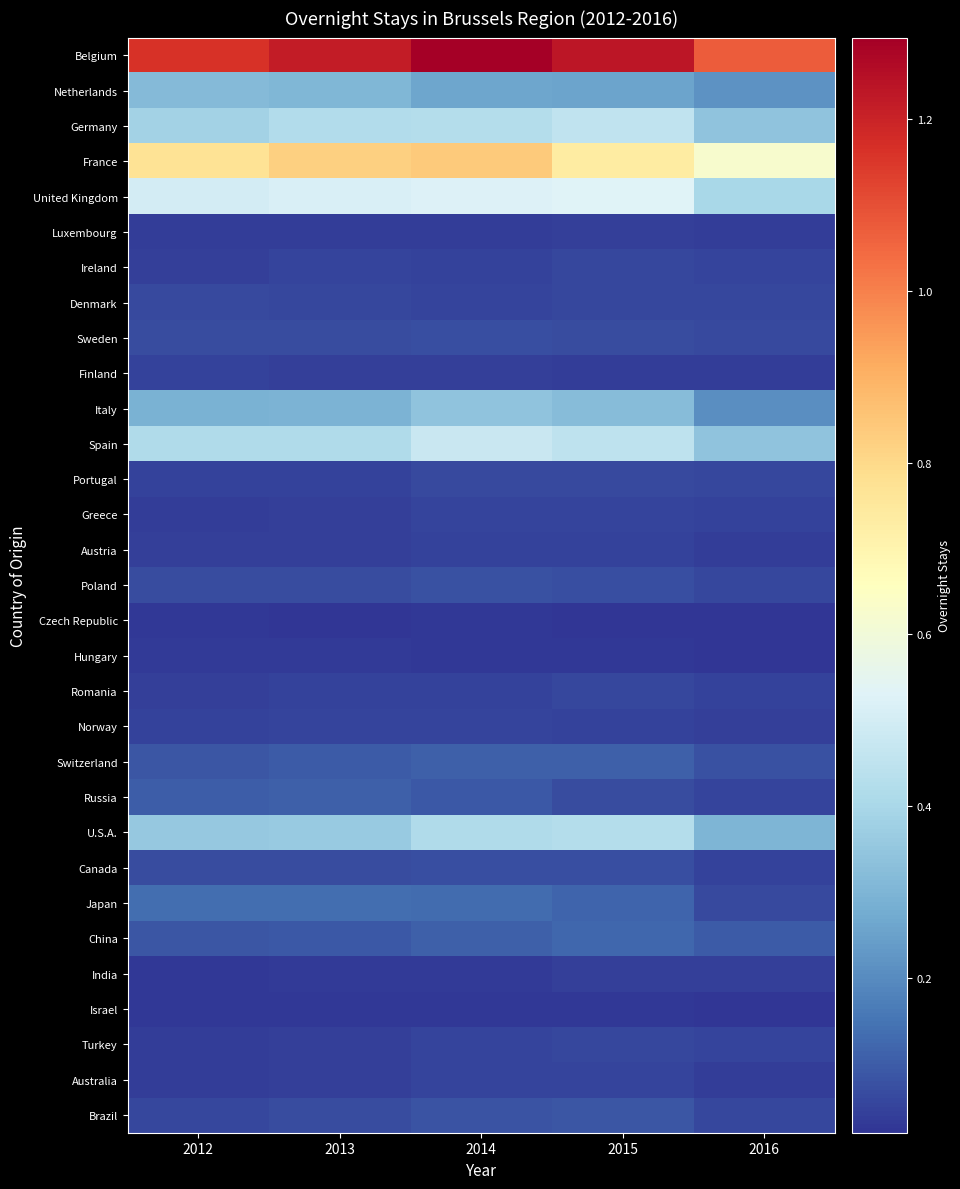

Reading left to right, list all the values displayed in this chart.

Belgium: 2012=1164351	2013=1217678	2014=1294999	2015=1233249	2016=1072990
Netherlands: 2012=317349	2013=308175	2014=263173	2015=256733	2016=214652
Germany: 2012=387562	2013=421896	2014=424875	2015=454342	2016=343201
France: 2012=768401	2013=823270	2014=837028	2015=735939	2016=626810
United Kingdom: 2012=499166	2013=516422	2014=523808	2015=528761	2016=403289
Luxembourg: 2012=36863	2013=38232	2014=37961	2015=42080	2016=35370
Ireland: 2012=42192	2013=51871	2014=49028	2015=57133	2016=53019
Denmark: 2012=59663	2013=57944	2014=53285	2015=55627	2016=56622
Sweden: 2012=69404	2013=68083	2014=71108	2015=65918	2016=60776
Finland: 2012=45881	2013=44159	2014=41319	2015=39631	2016=36063
Italy: 2012=290829	2013=296833	2014=339517	2015=320456	2016=206729
Spain: 2012=415889	2013=415590	2014=477951	2015=450227	2016=342448
Portugal: 2012=45633	2013=48280	2014=59759	2015=63928	2016=56008
Greece: 2012=38562	2013=41071	2014=52590	2015=52606	2016=47672
Austria: 2012=43630	2013=41894	2014=48317	2015=45862	2016=36768
Poland: 2012=65266	2013=69585	2014=75950	2015=70943	2016=59470
Czech Republic: 2012=25714	2013=23759	2014=25265	2015=24712	2016=21619
Hungary: 2012=32967	2013=32826	2014=29677	2015=27921	2016=22279
Romania: 2012=44549	2013=47592	2014=47232	2015=54731	2016=45096
Norway: 2012=48840	2013=50737	2014=50886	2015=47162	2016=41783
Switzerland: 2012=88111	2013=98125	2014=109330	2015=105835	2016=78155
Russia: 2012=103675	2013=105830	2014=92604	2015=65743	2016=52927
U.S.A.: 2012=358245	2013=362783	2014=413981	2015=427429	2016=299552
Canada: 2012=69110	2013=68636	2014=69897	2015=69696	2016=49079
Japan: 2012=138459	2013=135510	2014=134036	2015=116701	2016=61470
China: 2012=85508	2013=94458	2014=108687	2015=123448	2016=97041
India: 2012=29140	2013=30774	2014=34531	2015=42746	2016=40323
Israel: 2012=25016	2013=28861	2014=29416	2015=29347	2016=19788
Turkey: 2012=38690	2013=41591	2014=50484	2015=58820	2016=51548
Australia: 2012=38978	2013=43441	2014=53644	2015=54302	2016=36094
Brazil: 2012=58199	2013=65668	2014=83768	2015=86430	2016=54788